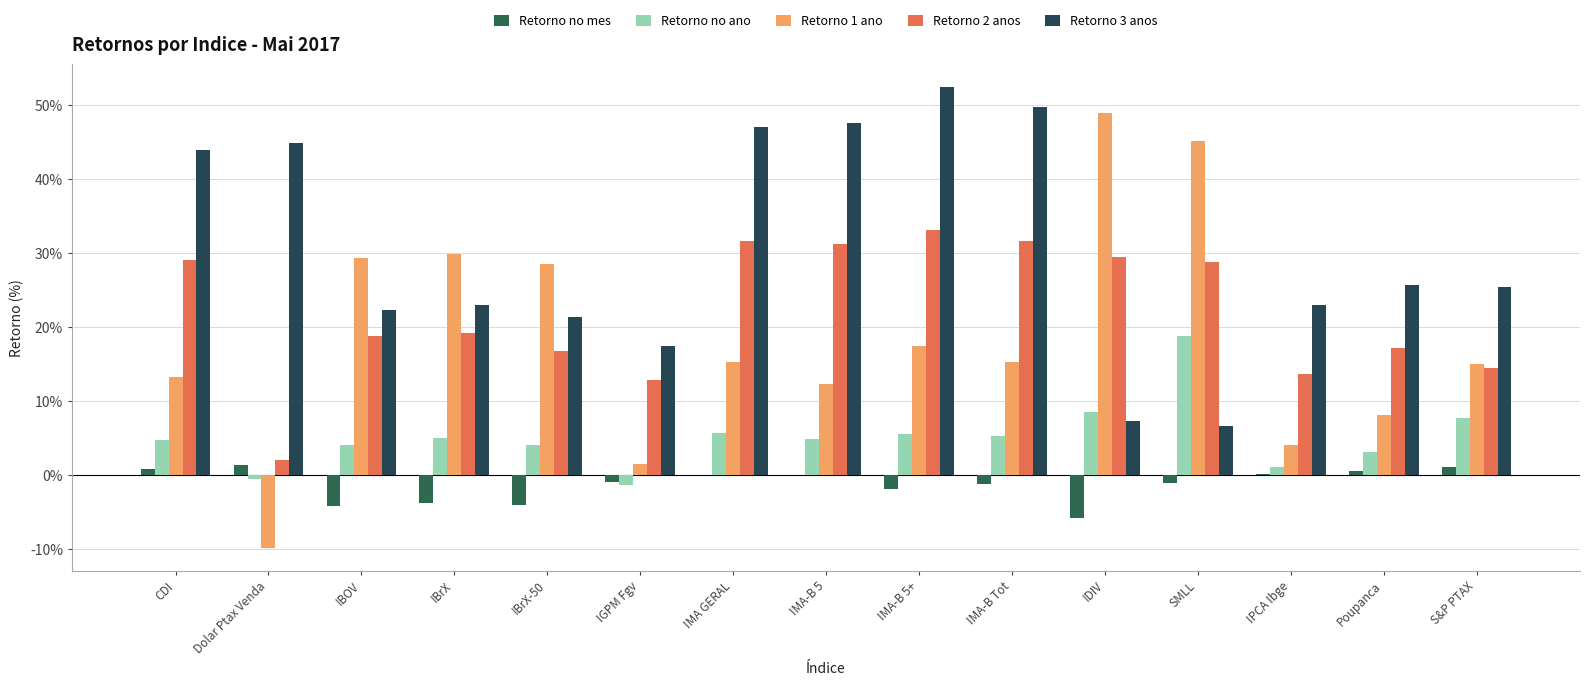

How many values in Retorno 1 ano are above zero?

14